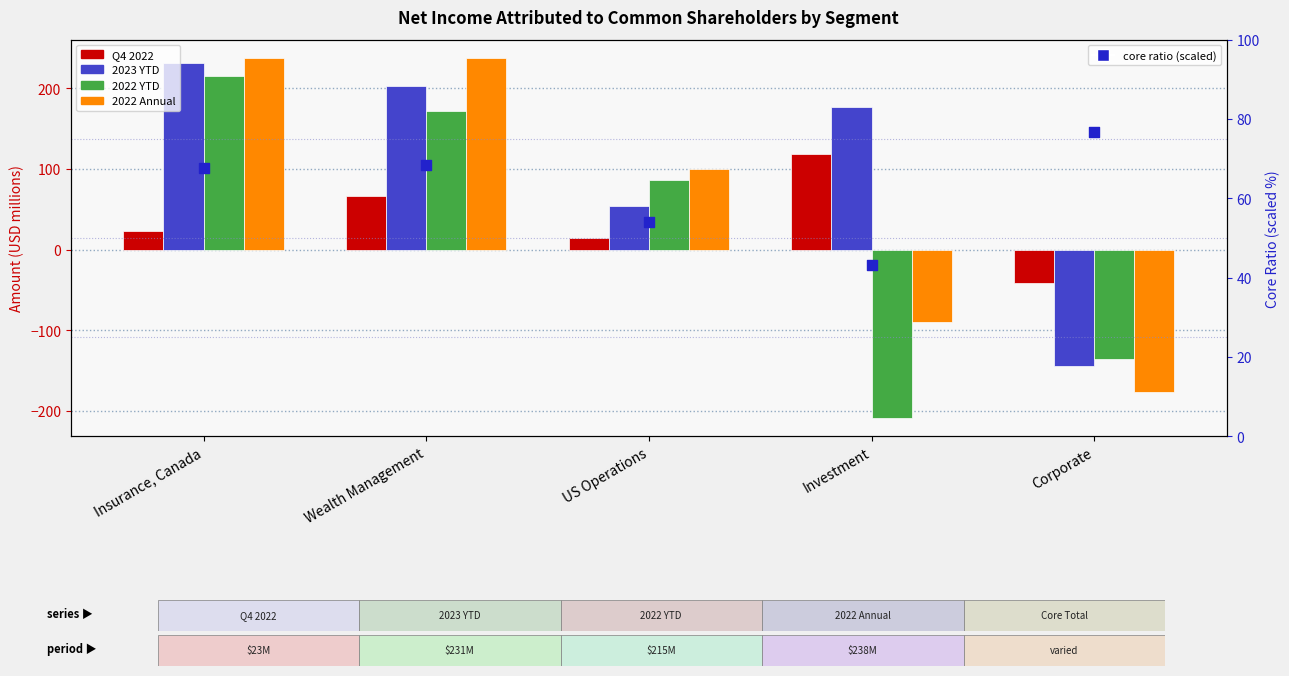

Which series has the largest Y range (max minus min)?

2022 YTD